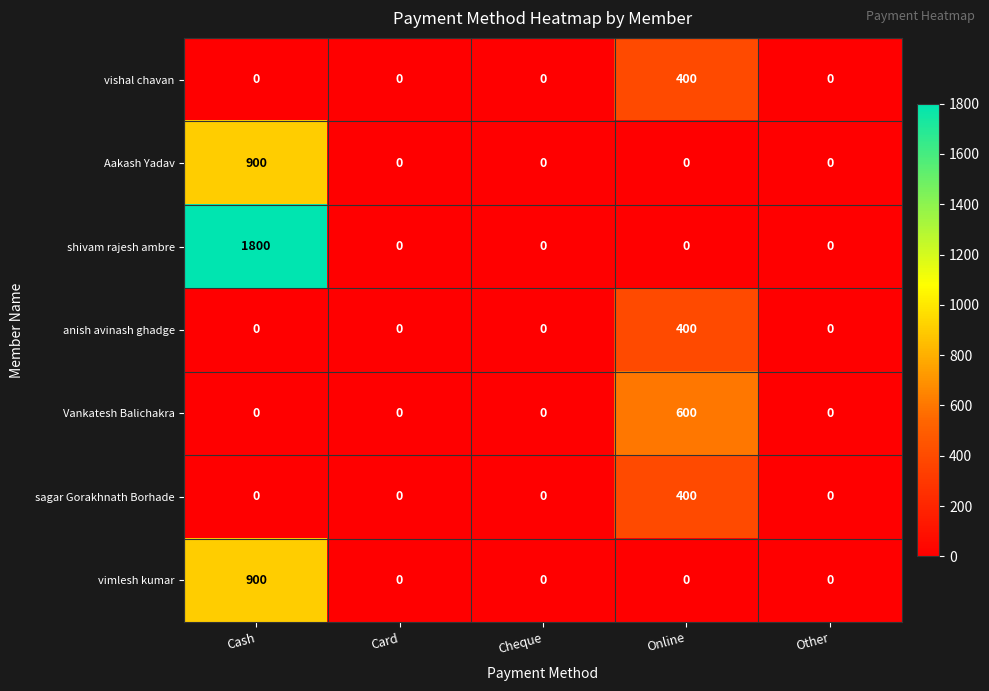

What is the average value of the Aakash Yadav series?

180